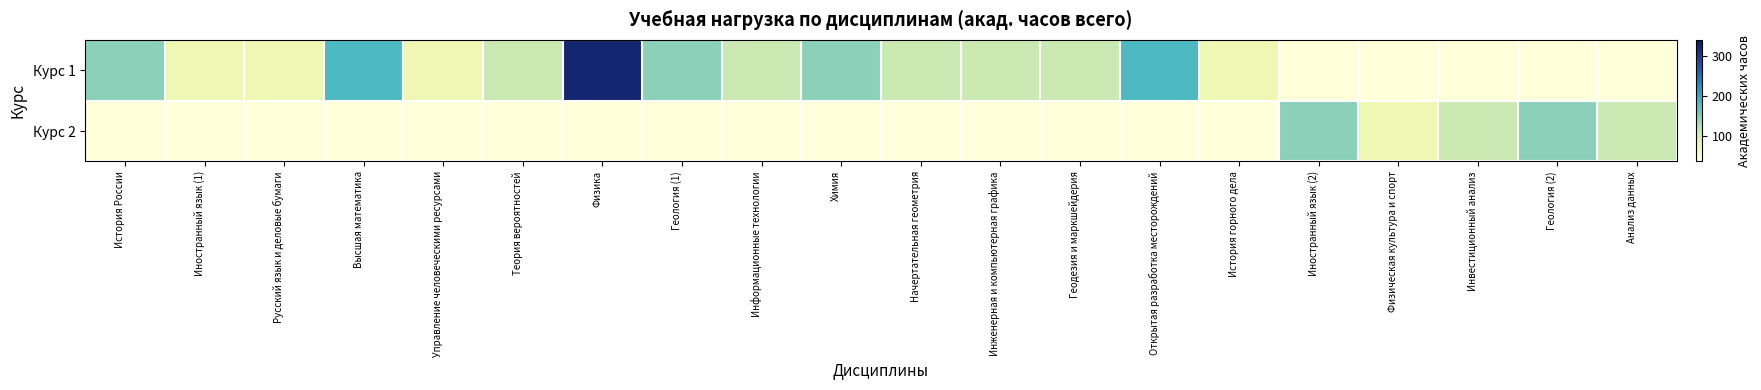

How many data points does each series have?

20